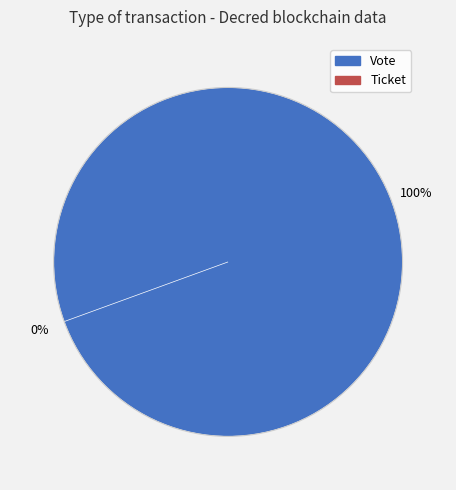

How many slices are in this pie chart?

2